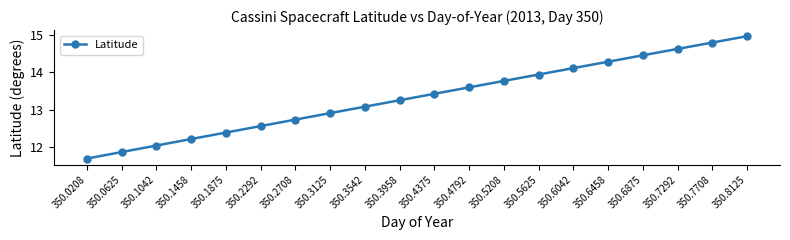

What is the difference between the second highest and second lowest values?

2.9